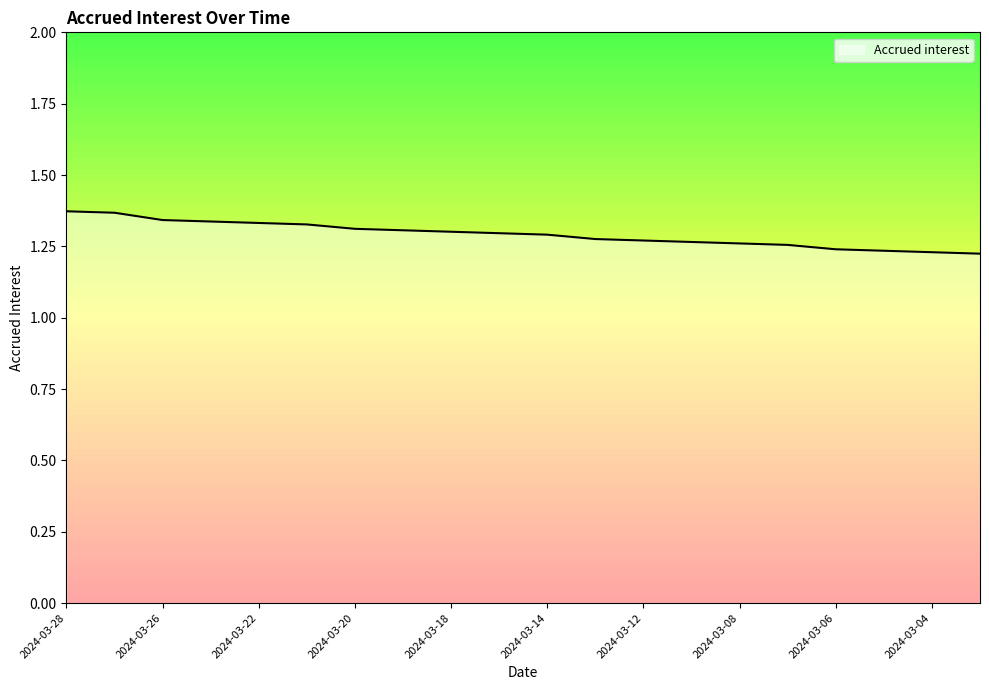

Reading left to right, list all the values displayed in this chart.

2024-03-28=1.4	2024-03-27=1.4	2024-03-26=1.3	2024-03-25=1.3	2024-03-22=1.3	2024-03-21=1.3	2024-03-20=1.3	2024-03-19=1.3	2024-03-18=1.3	2024-03-15=1.3	2024-03-14=1.3	2024-03-13=1.3	2024-03-12=1.3	2024-03-11=1.3	2024-03-08=1.3	2024-03-07=1.3	2024-03-06=1.2	2024-03-05=1.2	2024-03-04=1.2	2024-03-01=1.2